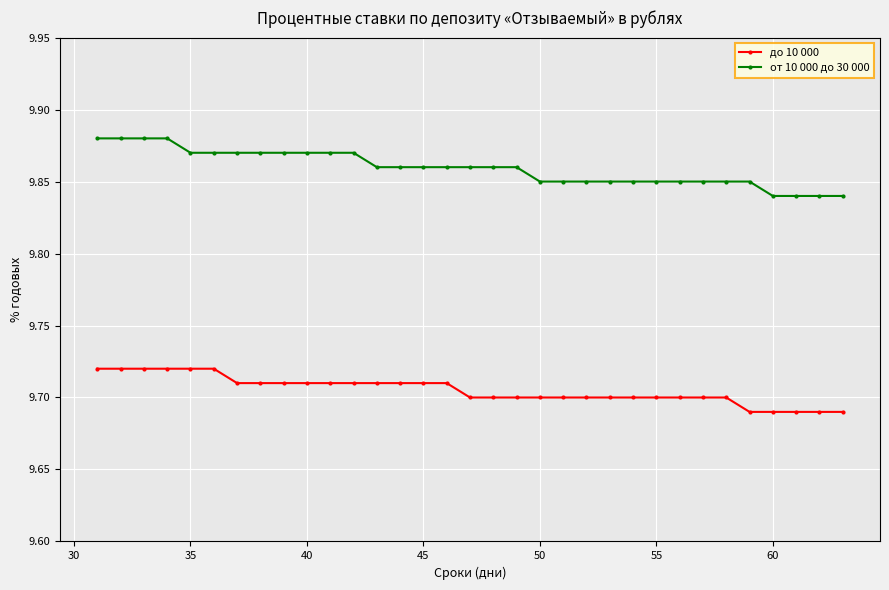

How many от 10 000 до 30 000 values are between 9 and 10?

33